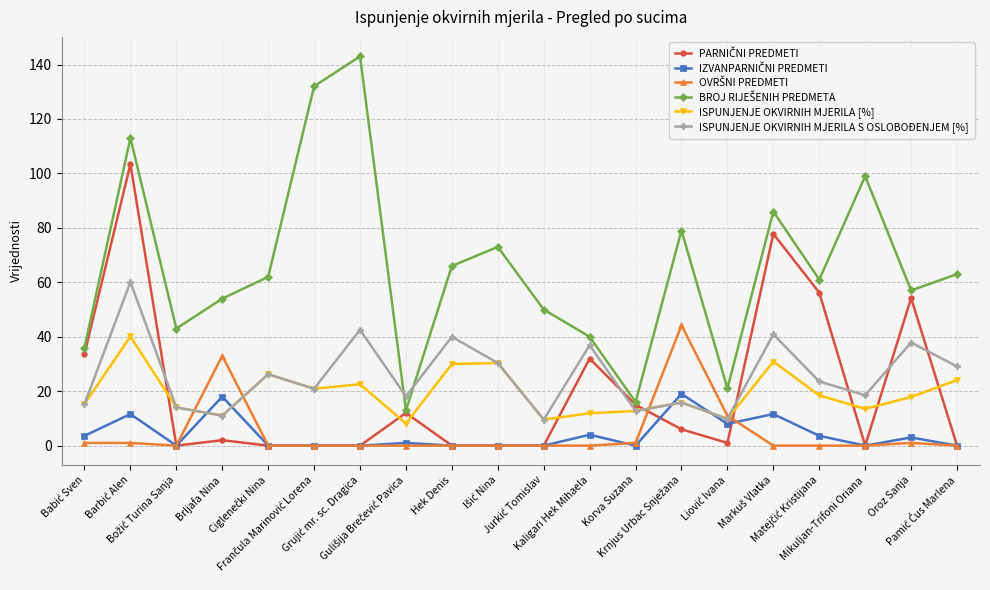

True or false: ISPUNJENJE OKVIRNIH MJERILA S OSLOBOĐENJEM [%] has more than 0 points higher than both neighbors.

True